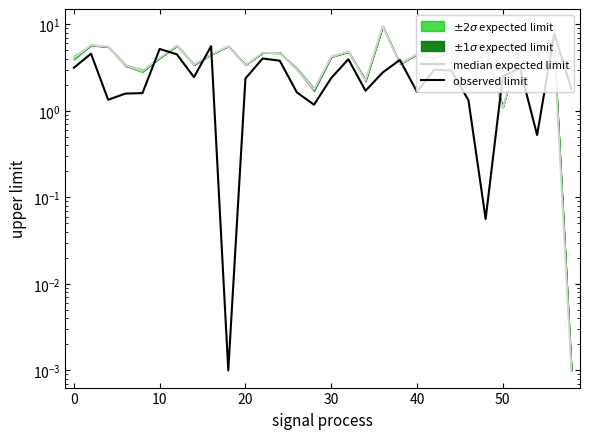

Is the value of observed limit at 11 greater than the value of median expected limit at 60?

Yes